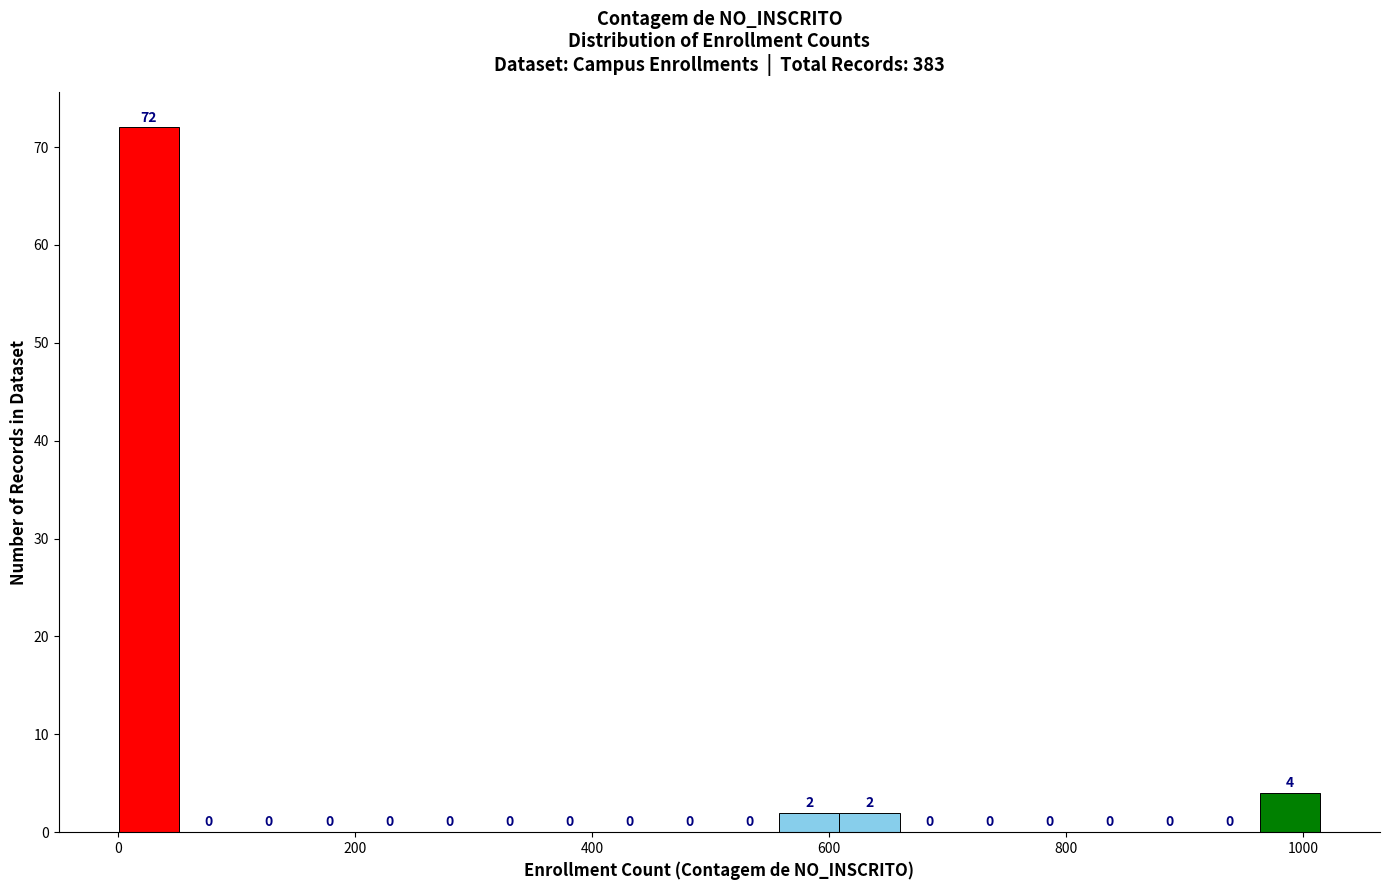

Read against the x-axis, roughly where is the centre of the tallest bar?

20